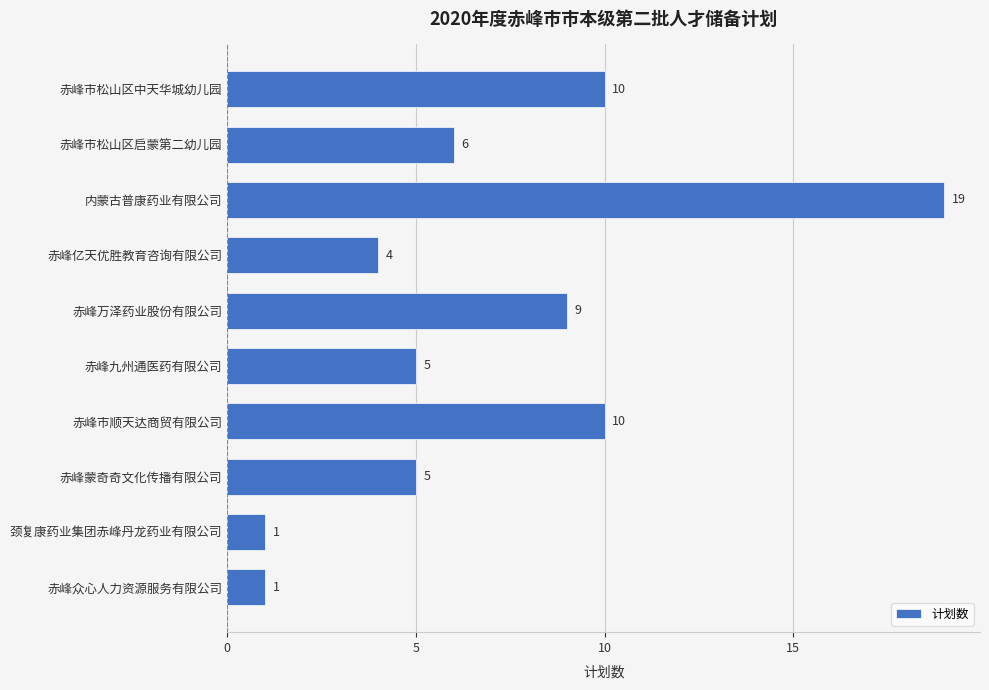

What is the sum of all values?

70